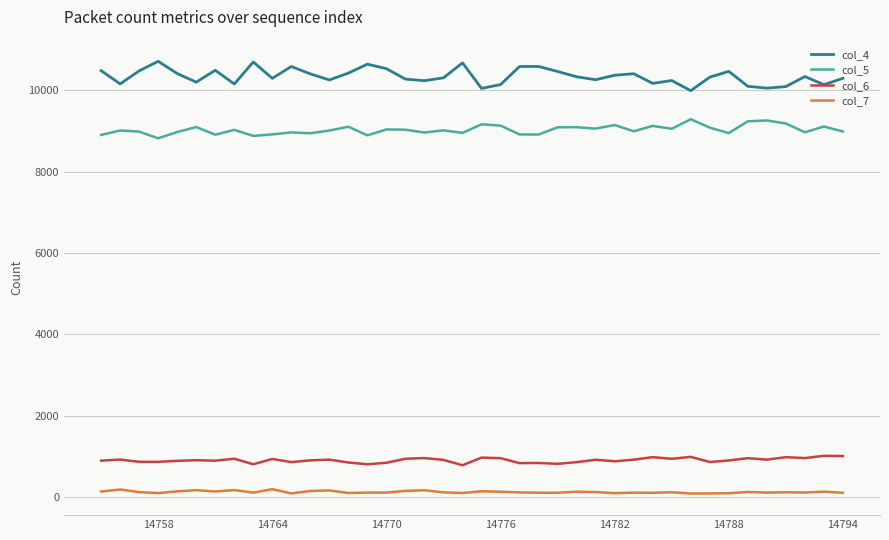

Which series has the largest range (max minus min)?

col_4